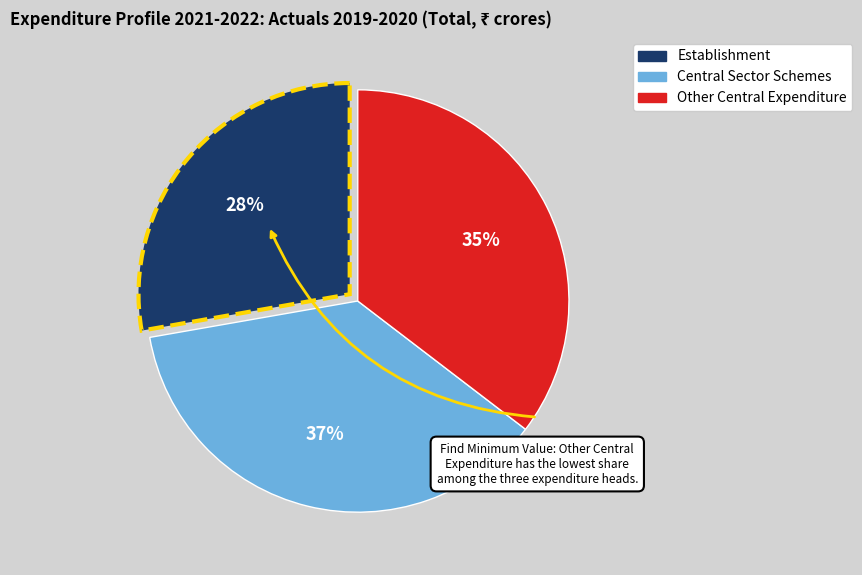

To the nearest percent, what is the difference between the largest and smallest slice percentages?

9%